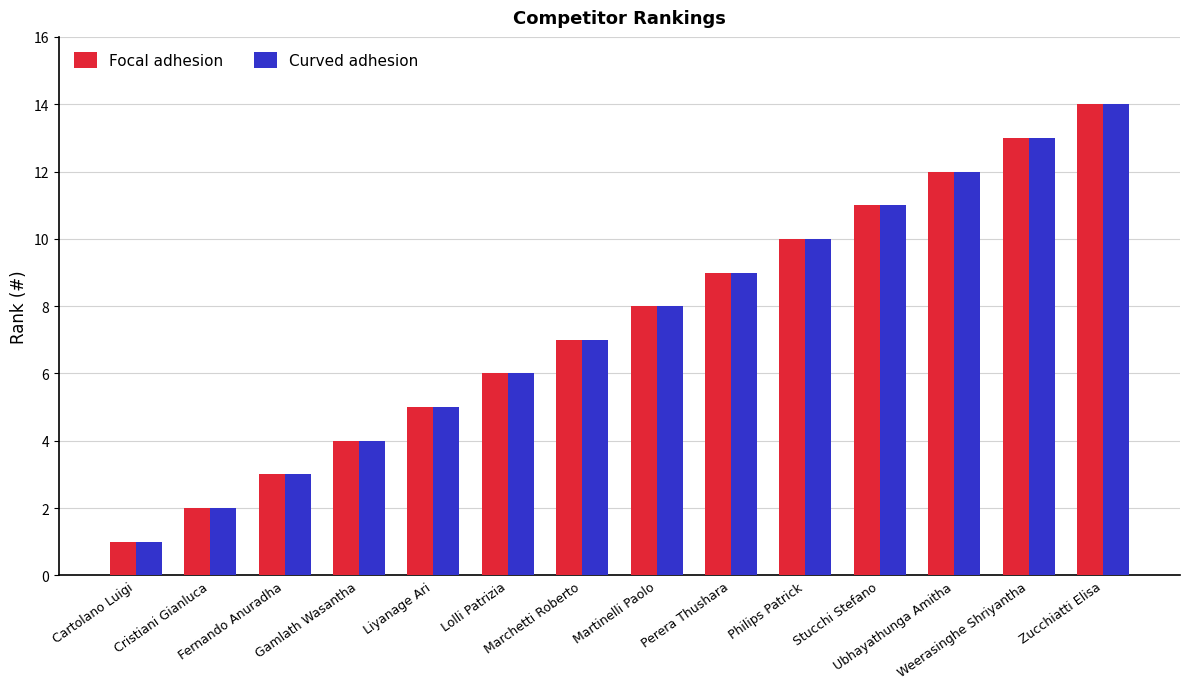

What position from the left is Fernando Anuradha?

3